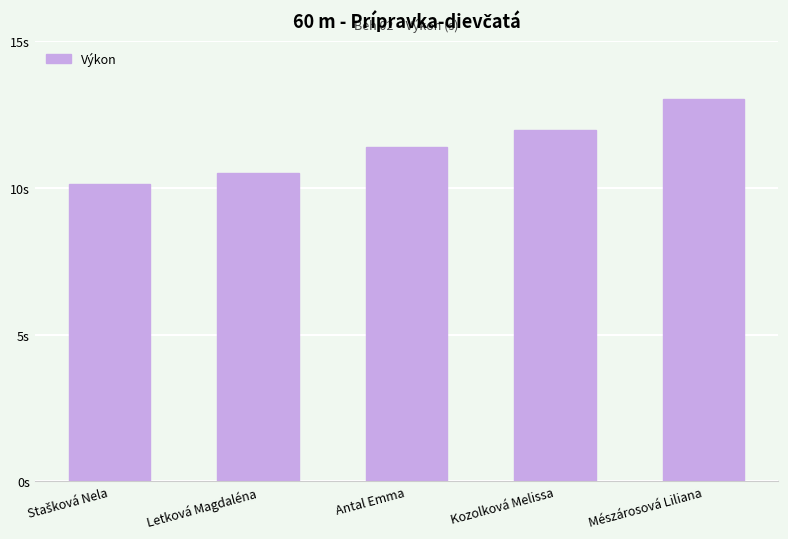

Rank the categories by value from highest to lowest.

Mészárosová Liliana, Kozolková Melissa, Antal Emma, Letková Magdaléna, Stašková Nela